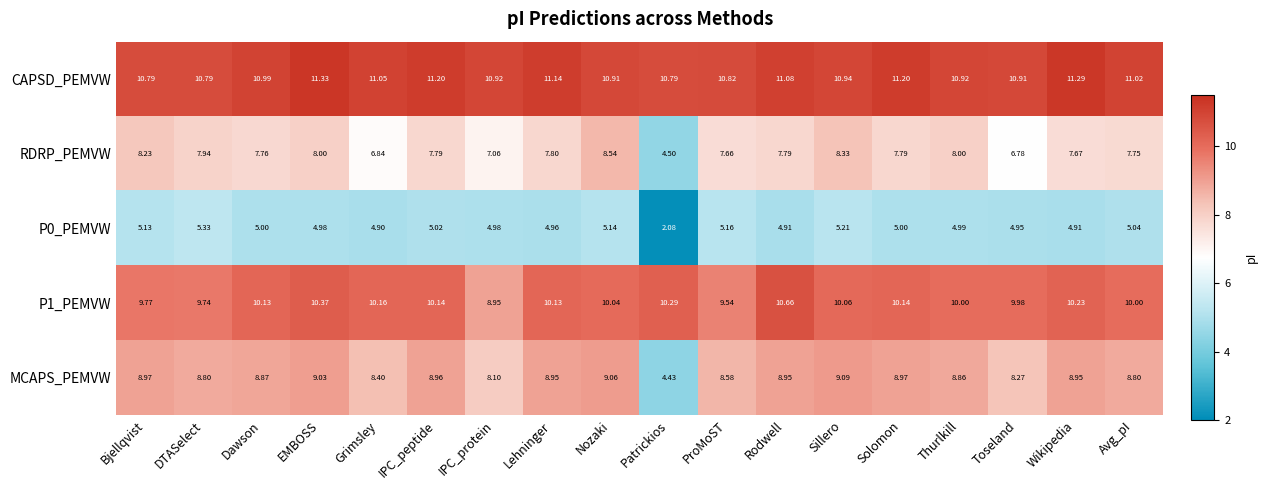

Is the value of RDRP_PEMVW at IPC_peptide greater than the value of P0_PEMVW at Toseland?

Yes